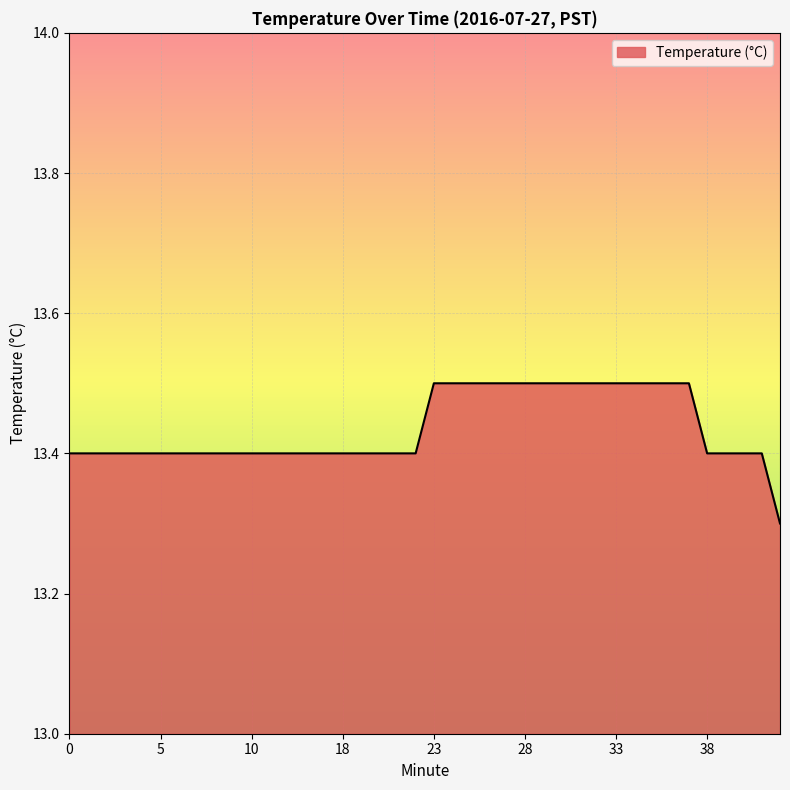

What is the minimum value shown in the chart?

13.3